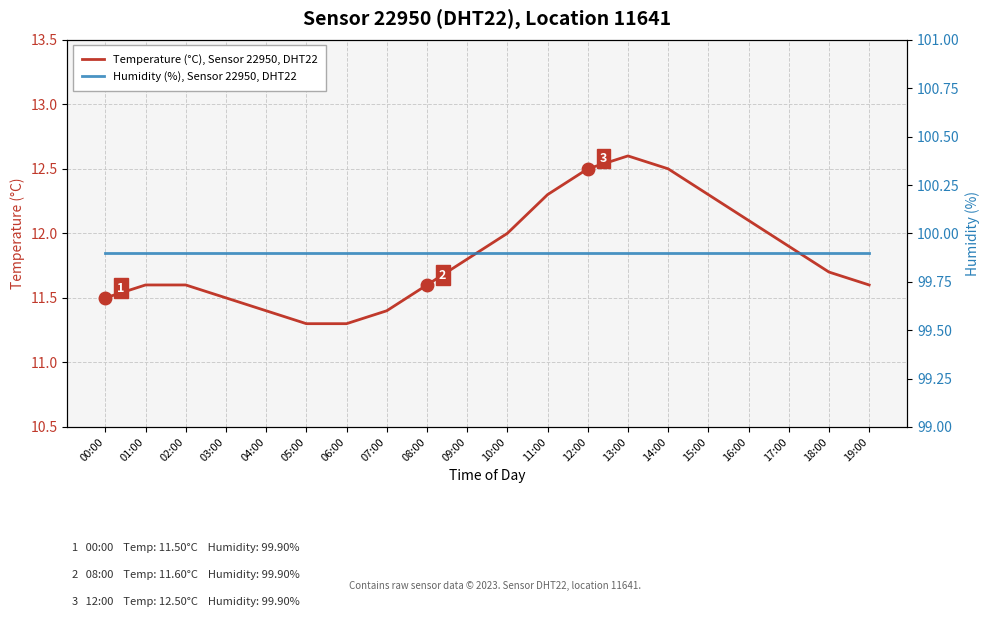

Is this an area chart (filled region under the line)?

No